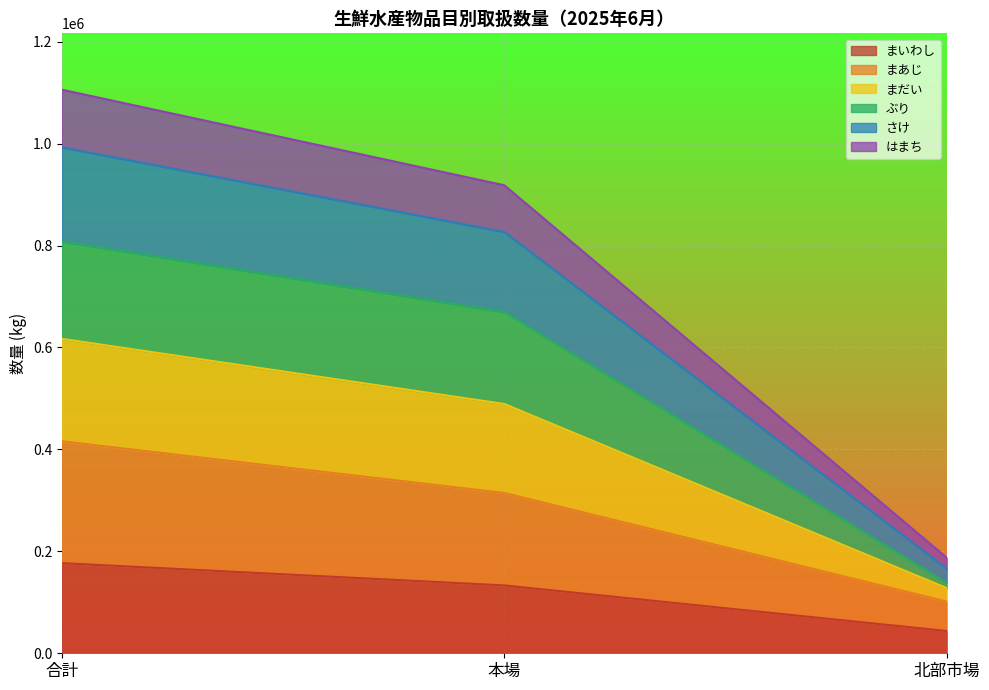

The まいわし series shows 43734 at 北部市場. True or false?

True